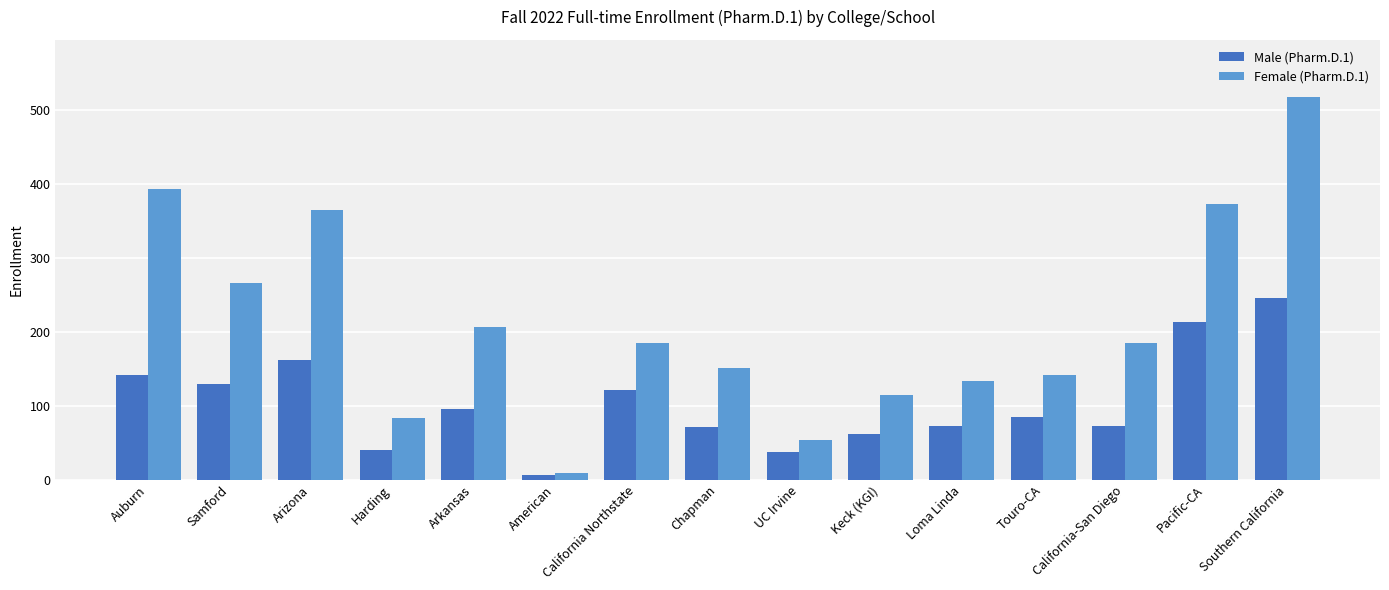

What is the minimum value for Female (Pharm.D.1)?

9